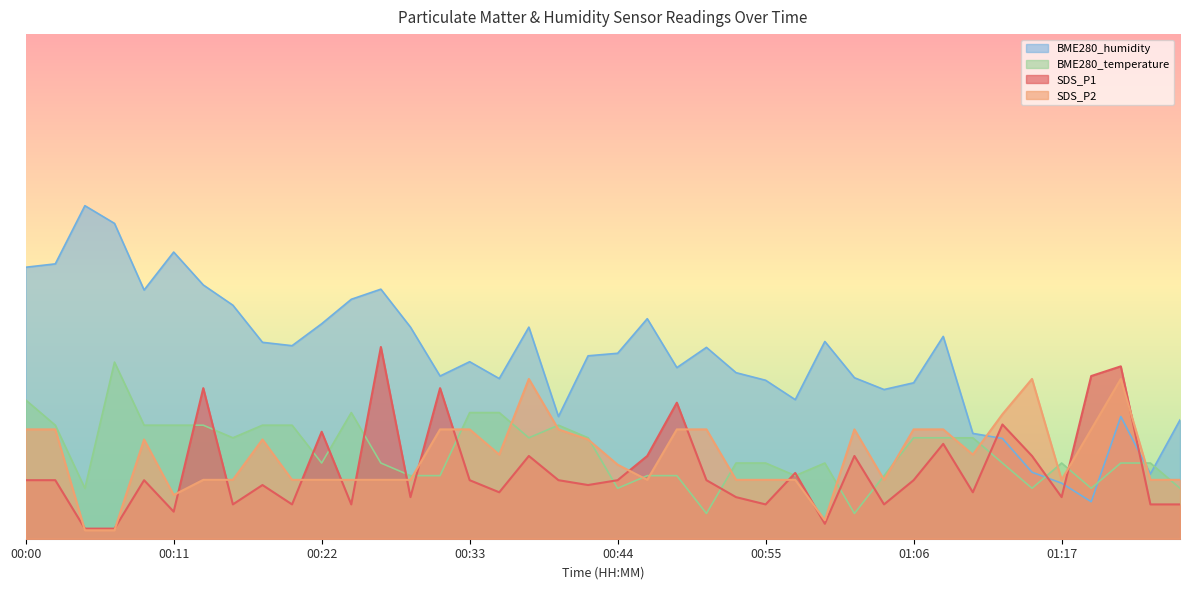

Which category has the lowest value across all series?

00:04